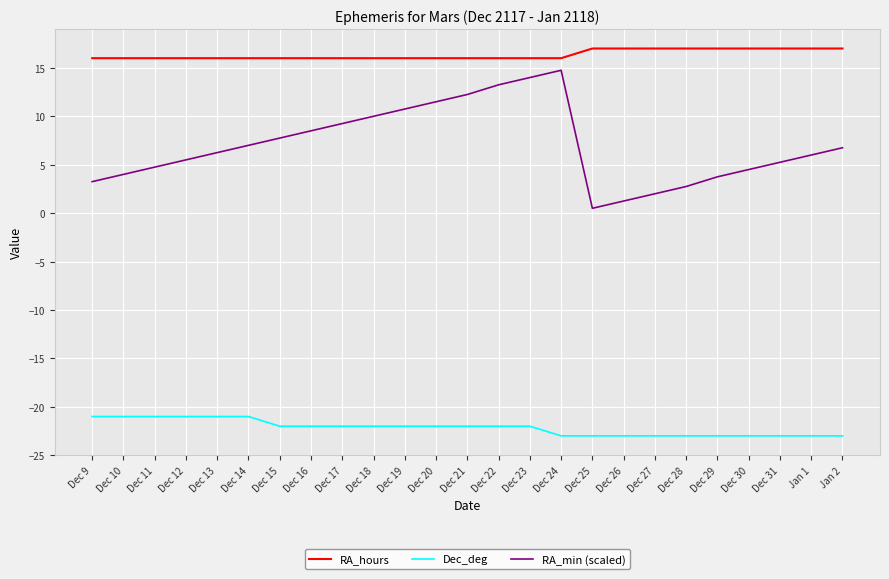

What is the spread (max minus min) of values at Dec 18?

38.0